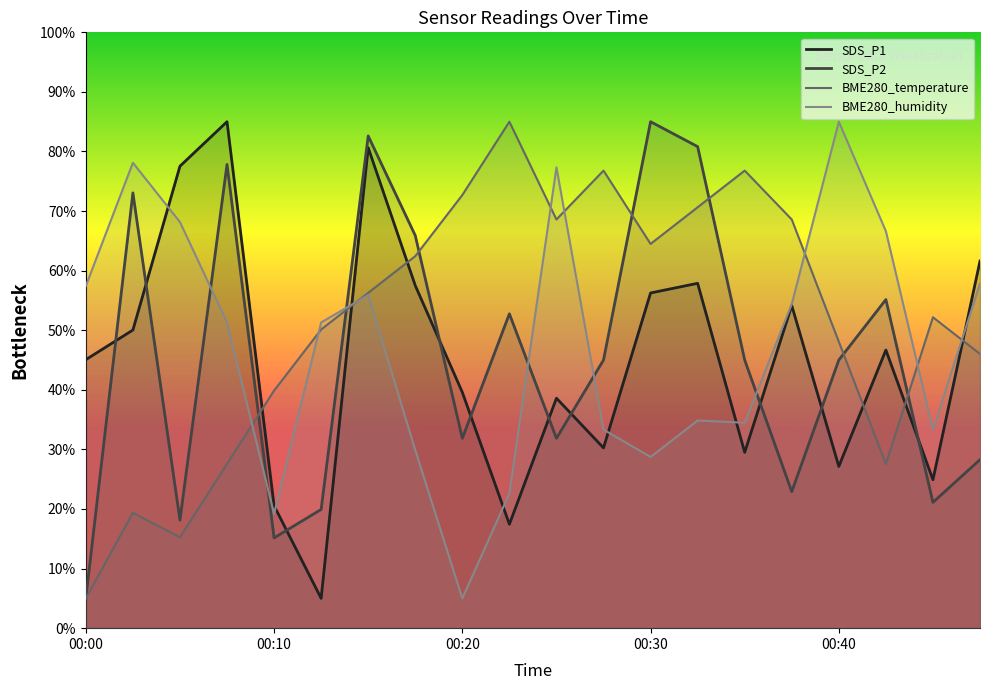

List the series in order of their peak value, lowest first.

BME280_temperature, SDS_P2, BME280_humidity, SDS_P1